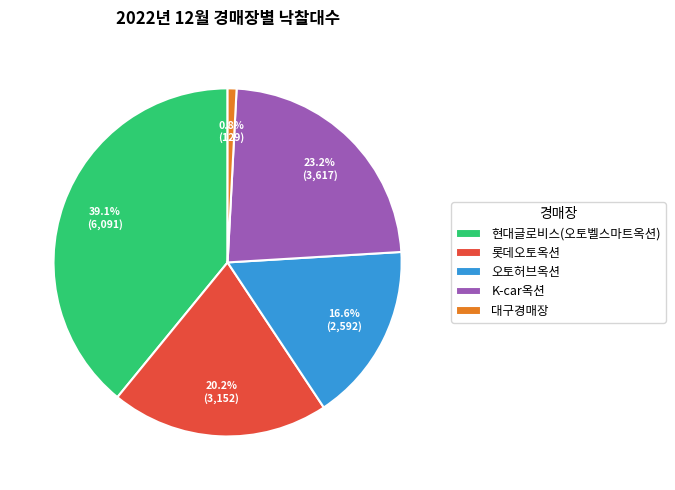

Rank the categories by value from lowest to highest.

대구경매장, 오토허브옥션, 롯데오토옥션, K-car옥션, 현대글로비스(오토벨스마트옥션)